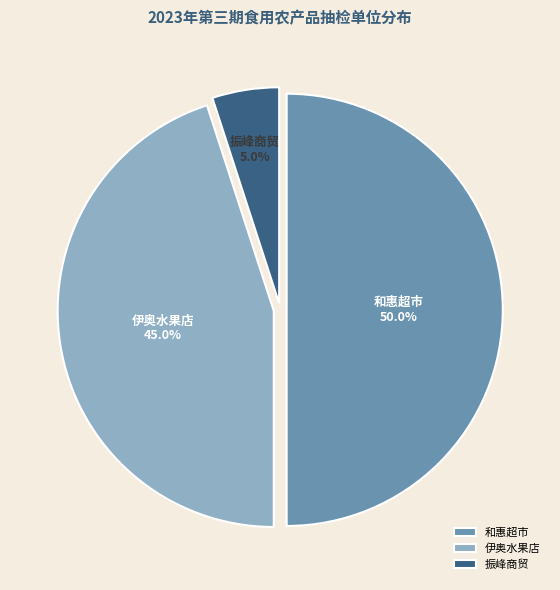

Which category has the smallest portion of the pie?

振峰商贸